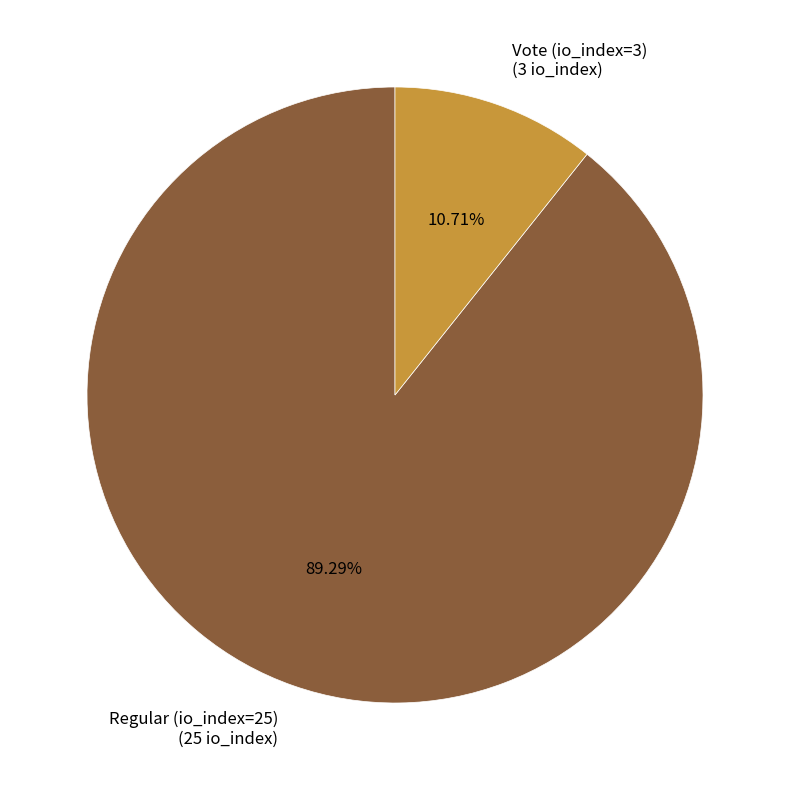

To the nearest percent, what is the difference between the Vote (io_index=3) and Regular (io_index=25) slice percentages?

79%